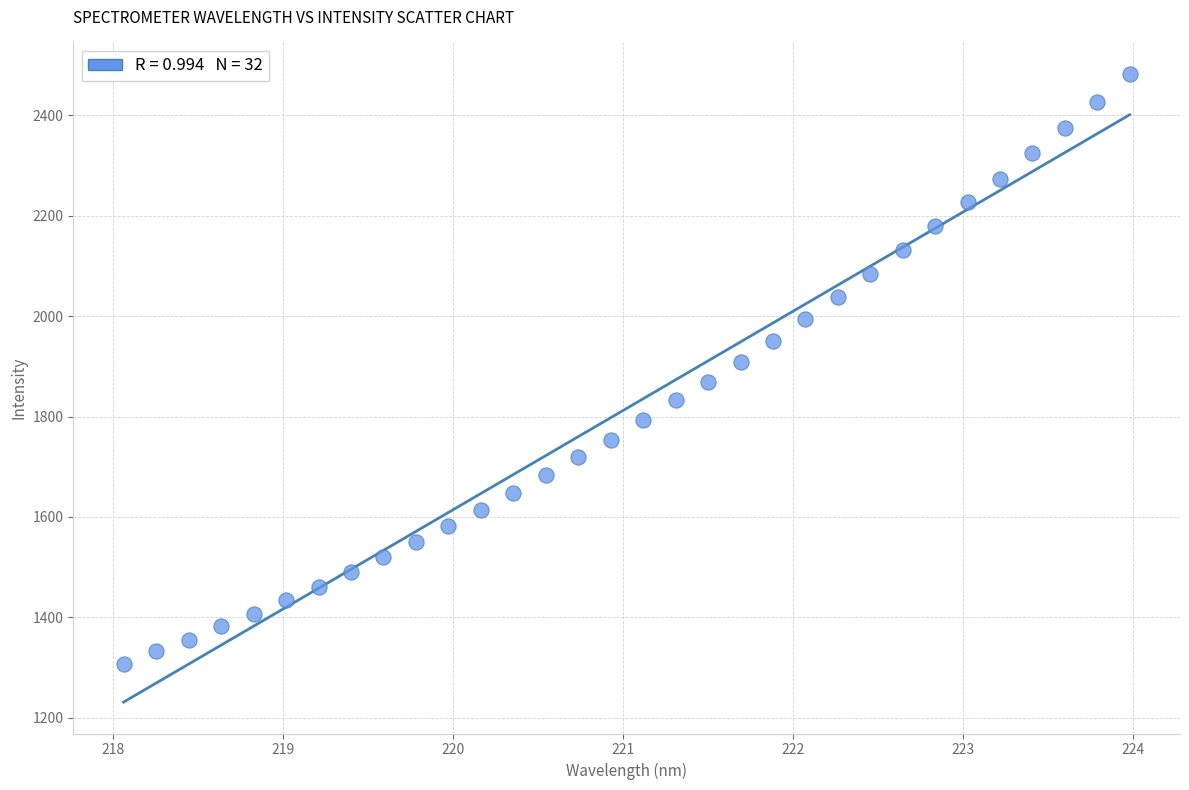

What is the range of X values (max minus min)?

5.9